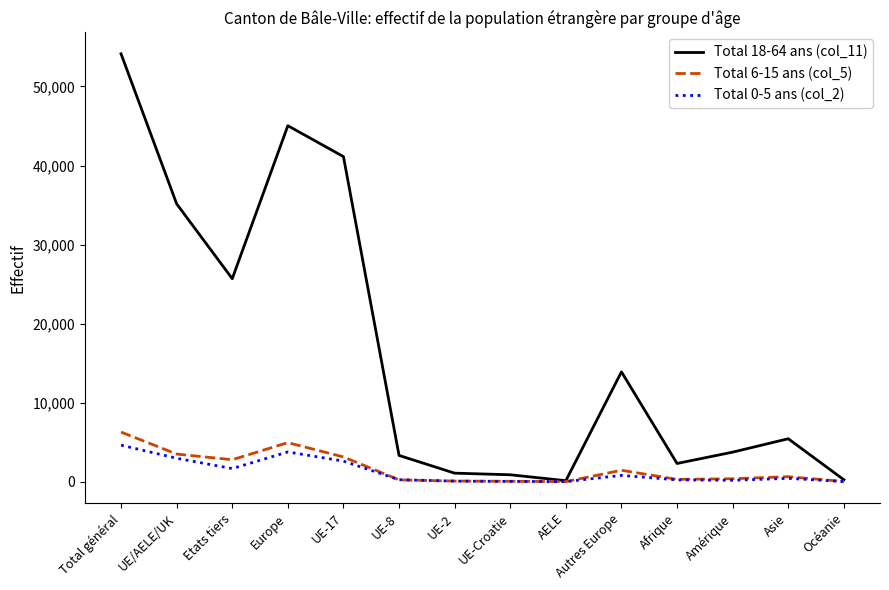

What position from the right is Etats tiers?

12